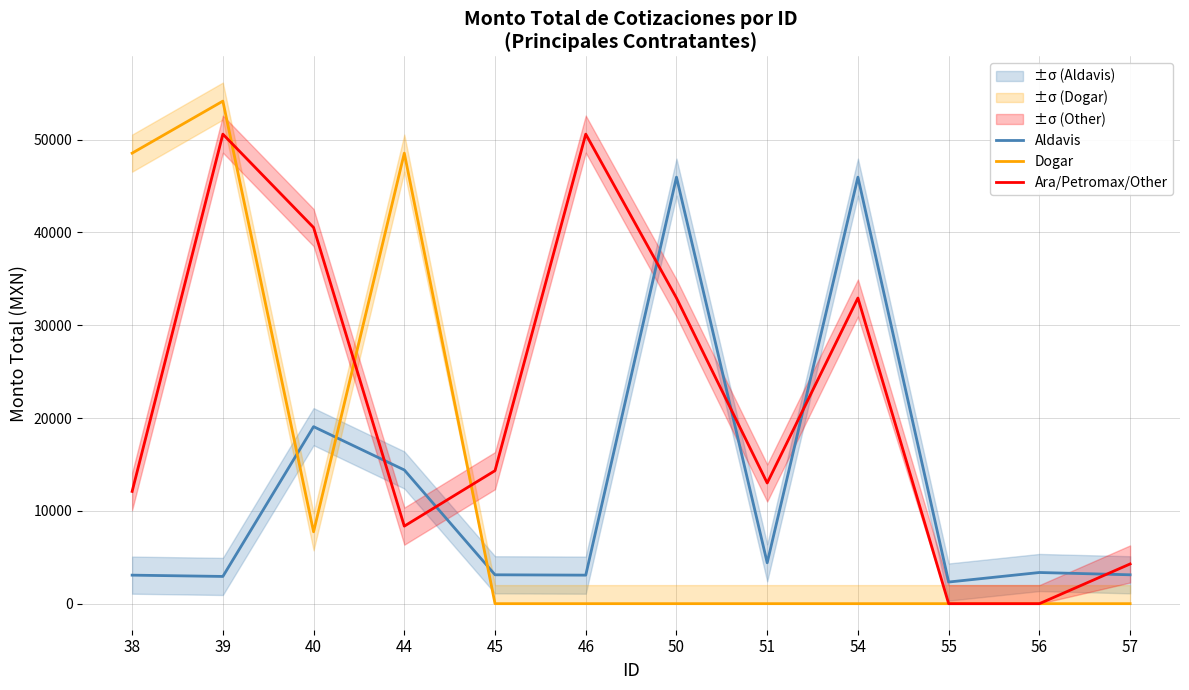

At which category does Ara/Petromax/Other reach its first local valley?

44